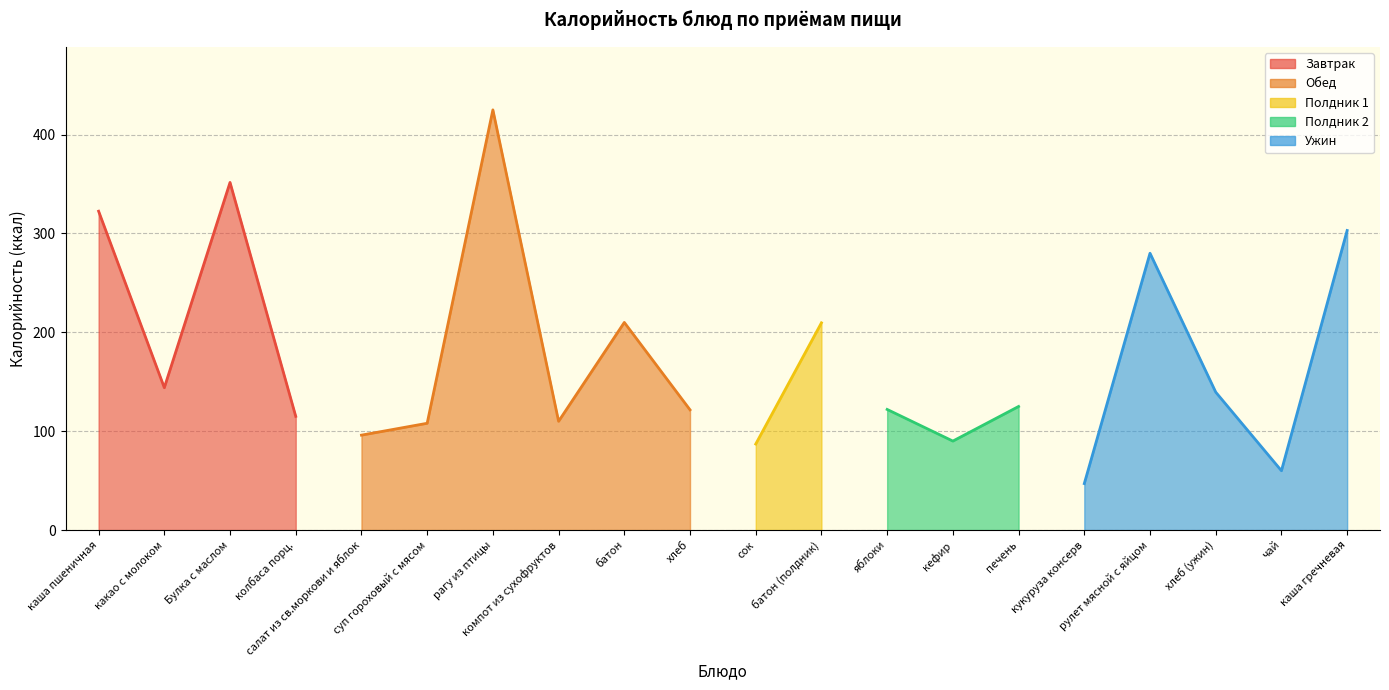

Between яблоки and кукуруза консерв, which is larger?

яблоки